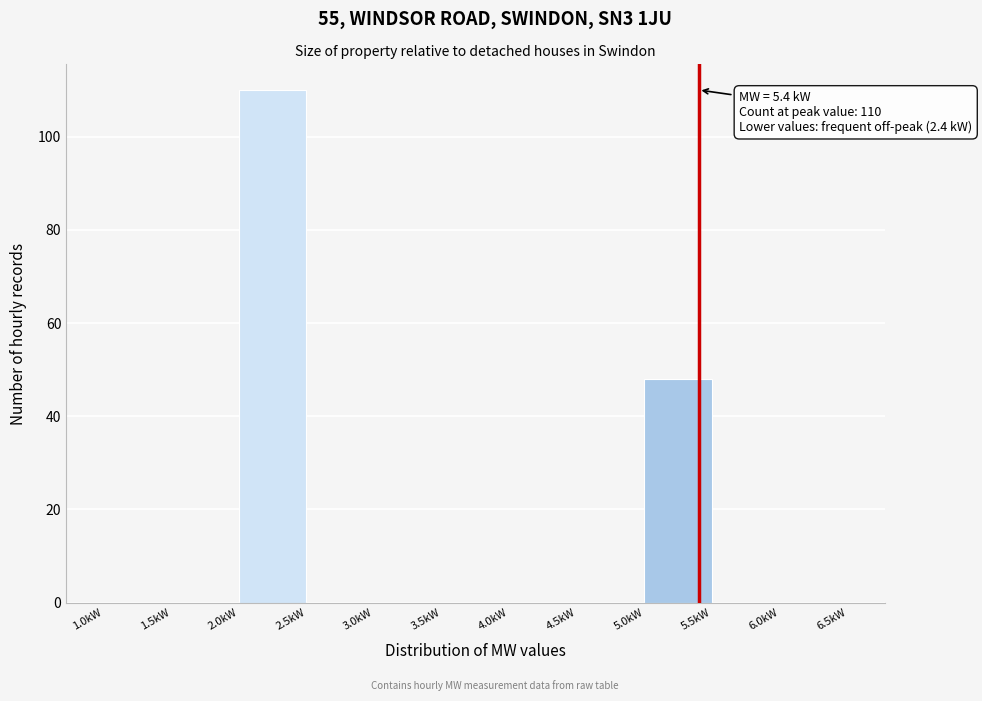

Which range on the x-axis has the tallest bar?

2.0 to 2.5